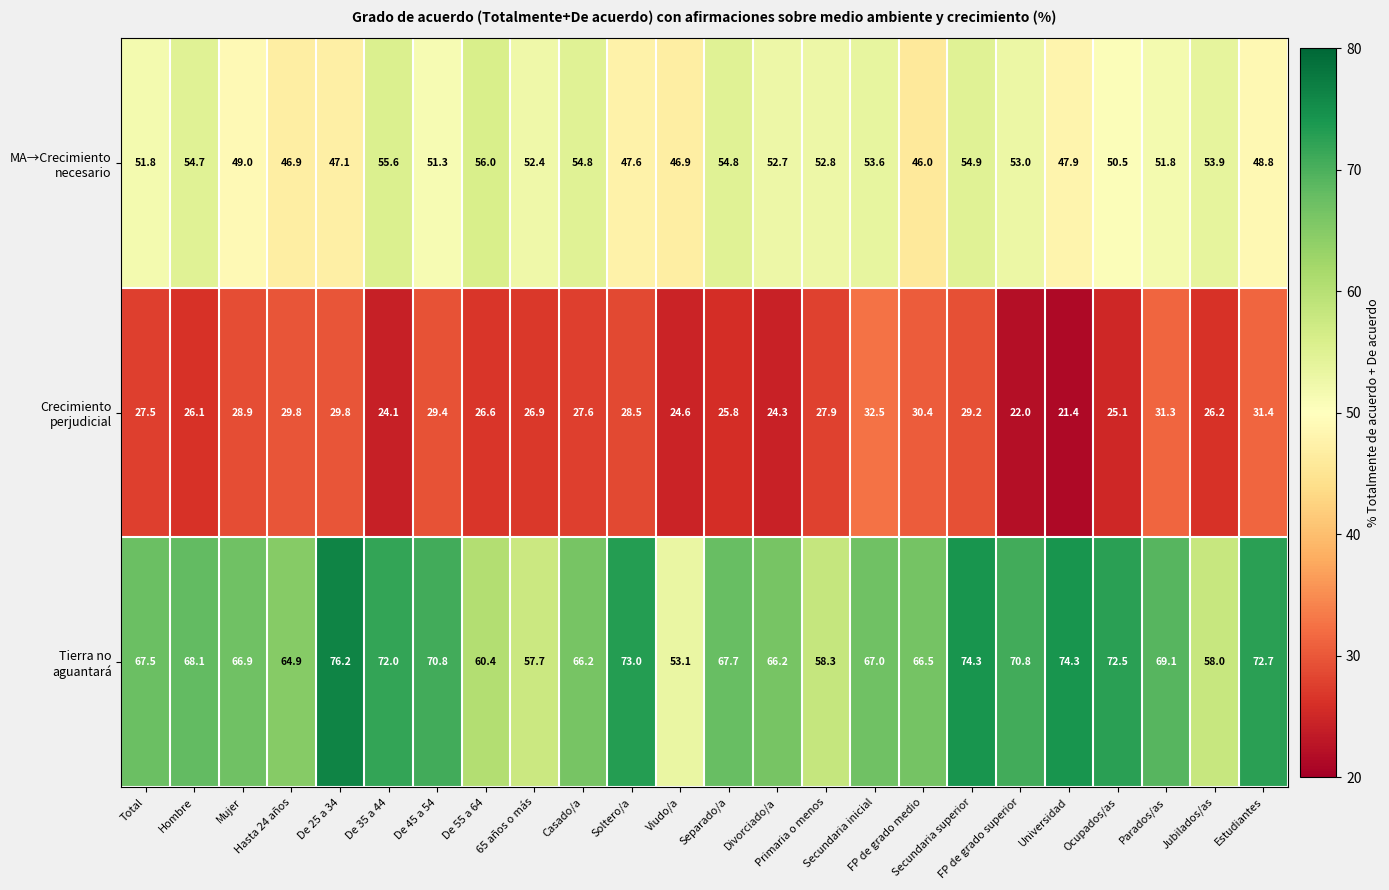

What is the greatest value displayed?

76.2